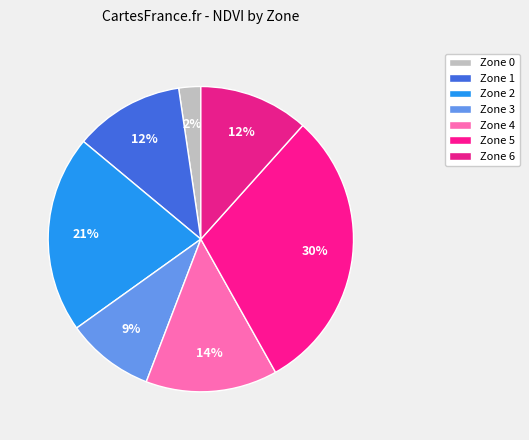

What is the smallest slice in the pie chart?

Zone 0